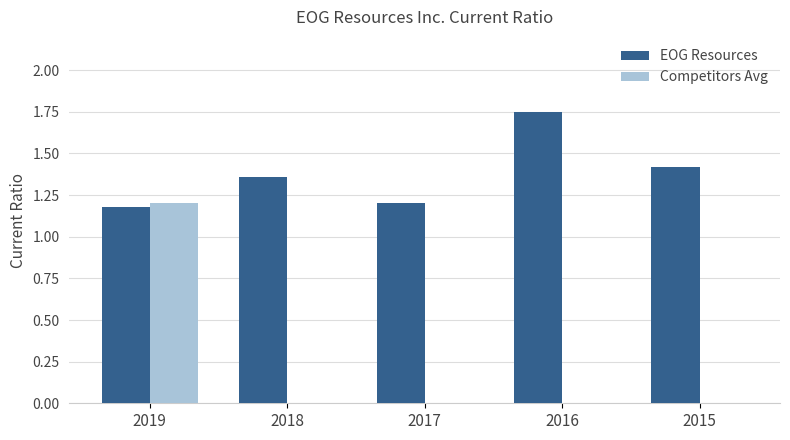

At which category is the sum across all series the highest?

2019